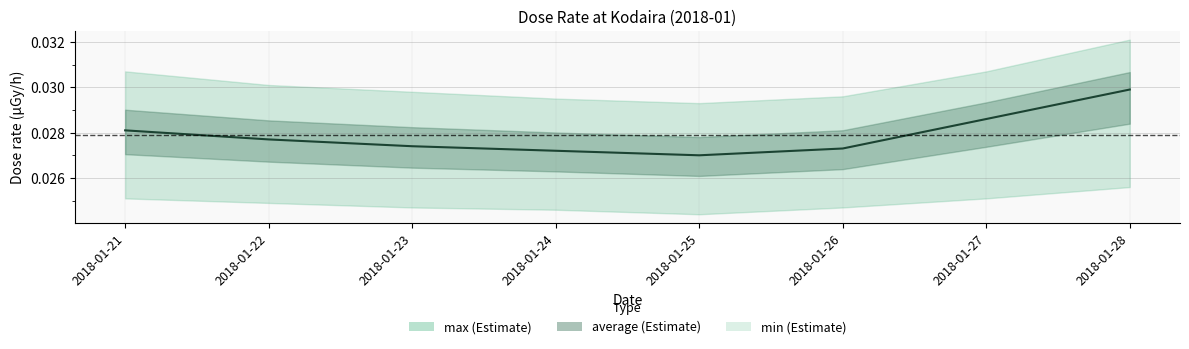

How many lines are shown in the chart?

1